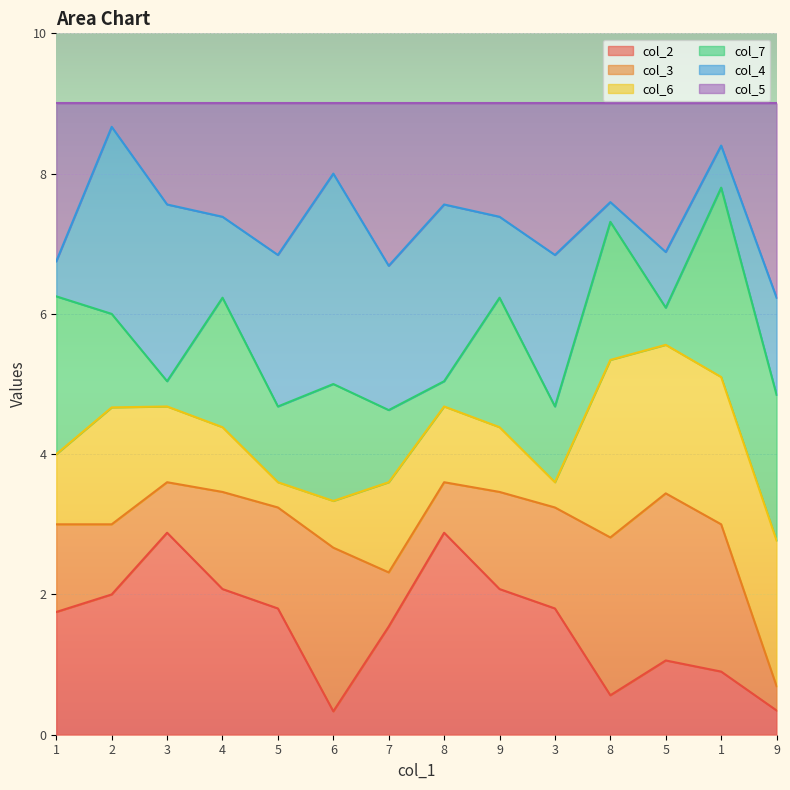

Which series has the widest spread of values?

col_2